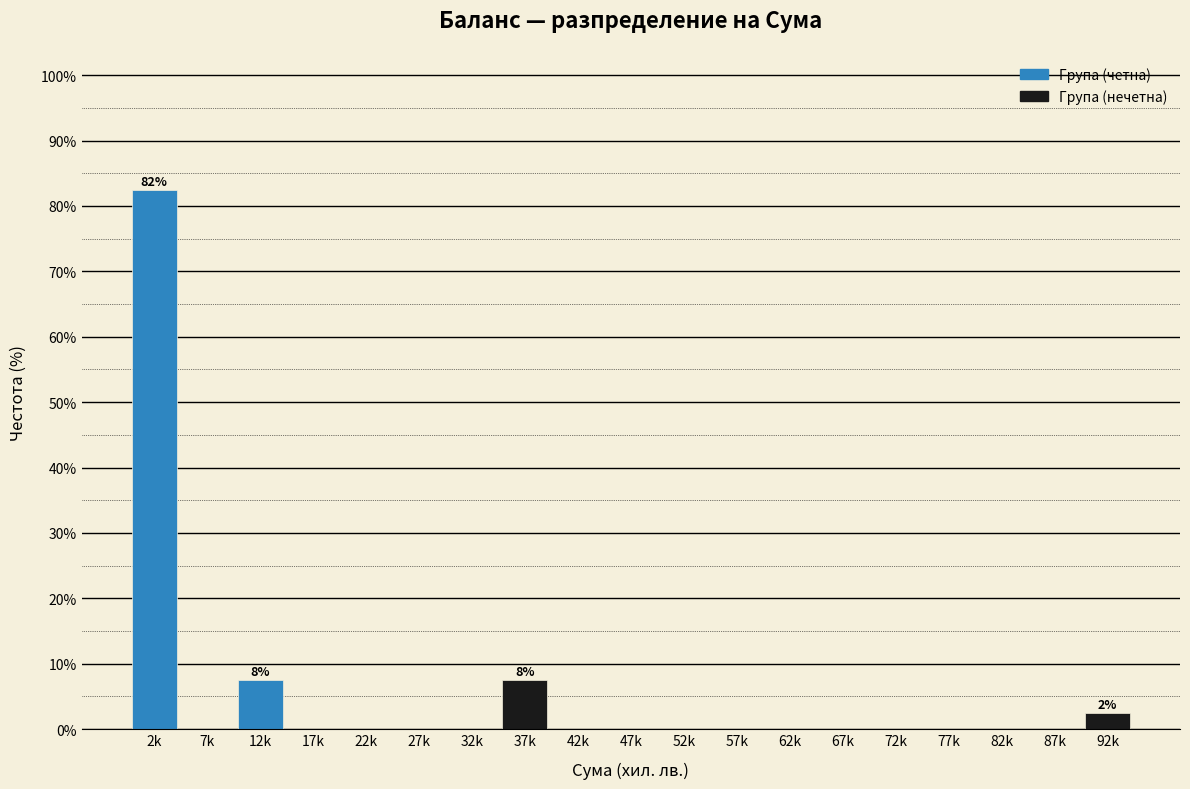

Reading left to right, extract all data points from this chart.

2k=82.5	7k=0.0	12k=7.5	17k=0.0	22k=0.0	27k=0.0	32k=0.0	37k=7.5	42k=0.0	47k=0.0	52k=0.0	57k=0.0	62k=0.0	67k=0.0	72k=0.0	77k=0.0	82k=0.0	87k=0.0	92k=2.5